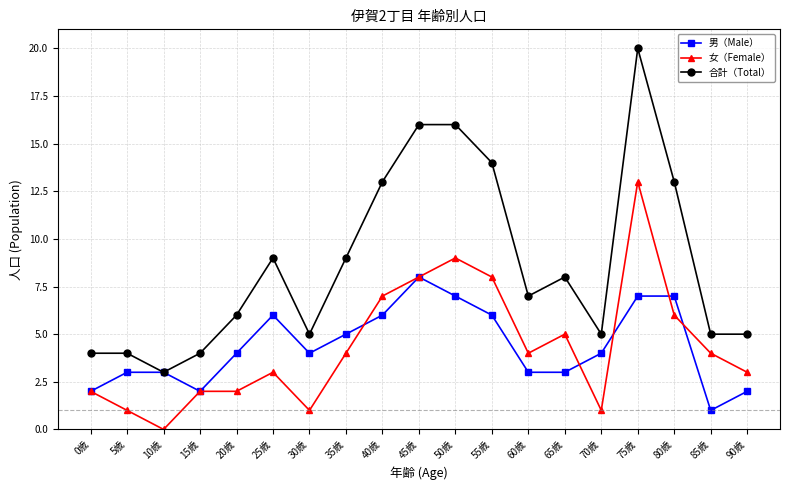

True or false: 合計（Total） has a value of 6 at 5歳.

False